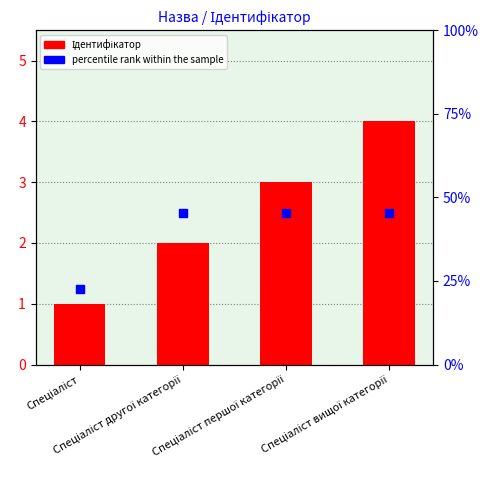

What is the total value across all series at Спеціаліст другої категорії?

4.5